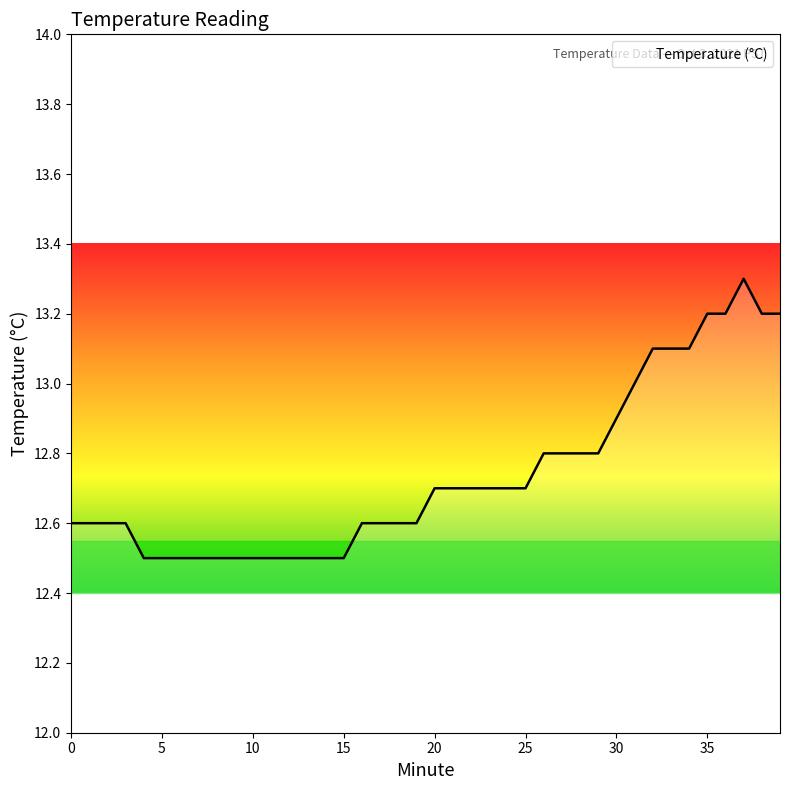

What is the minimum value shown in the chart?

12.5